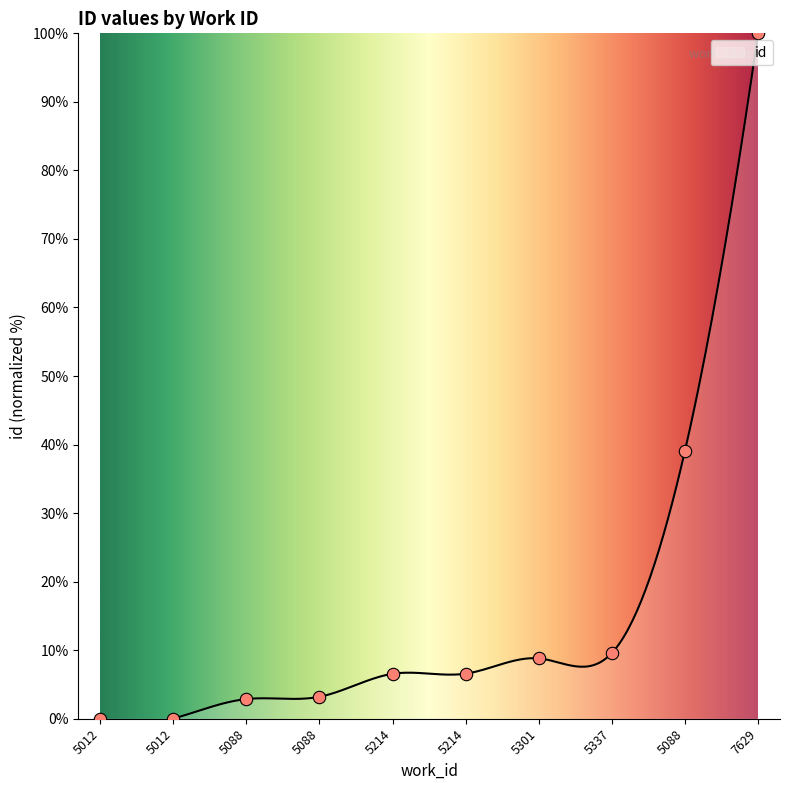

Between 5301 and 5214, which is larger?

5301